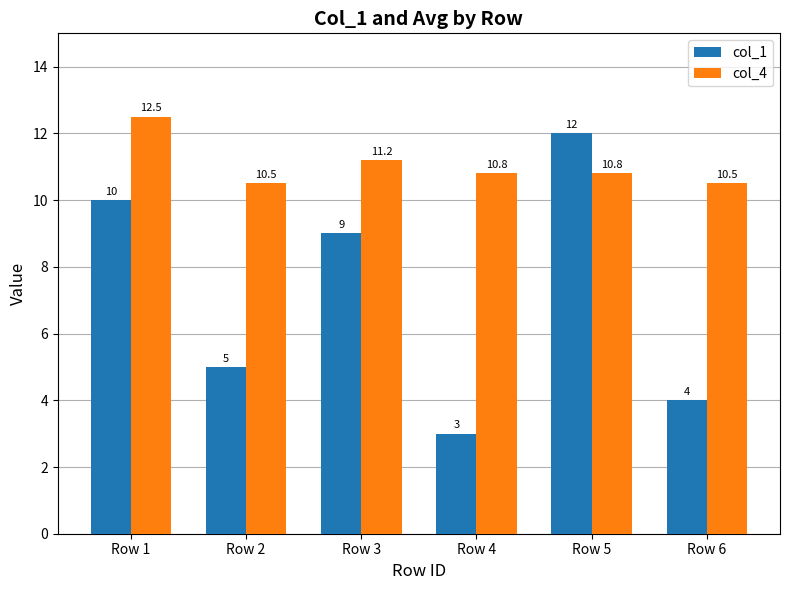

Does the chart contain stacked bars?

No